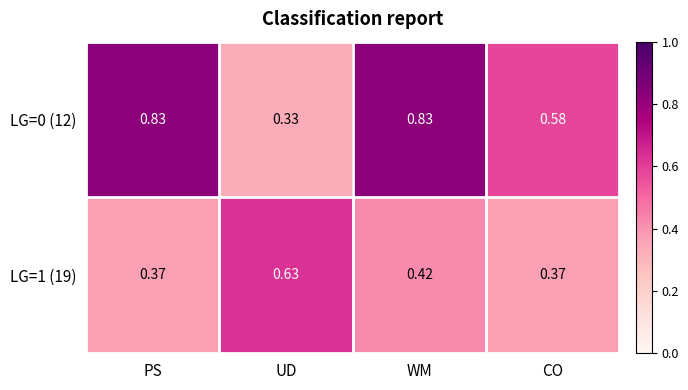

At which category is the sum across all series the highest?

WM